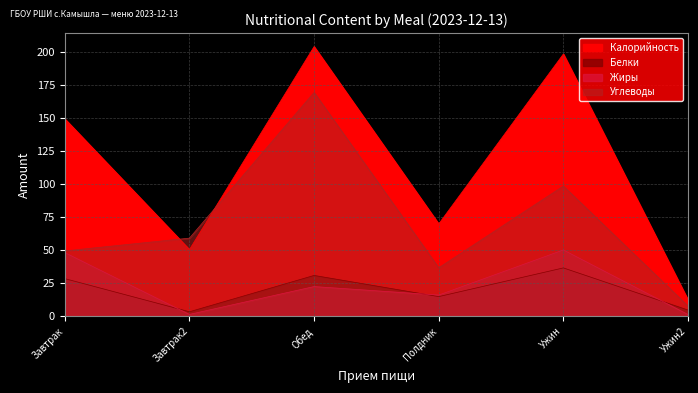

What are all the series names shown in the legend?

Калорийность, Белки, Жиры, Углеводы